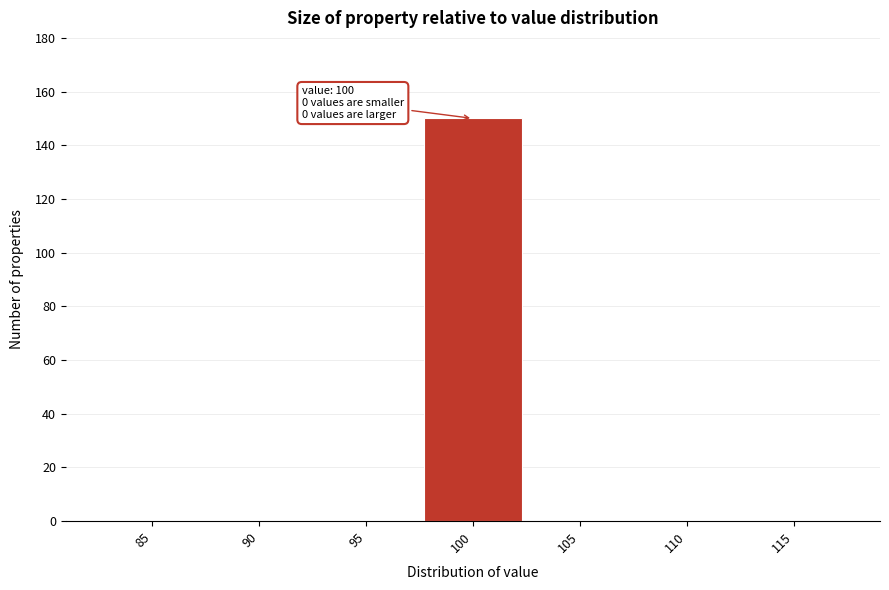

Reading left to right, what are all the values shown in this chart?

85=0	90=0	95=0	100=150	105=0	110=0	115=0